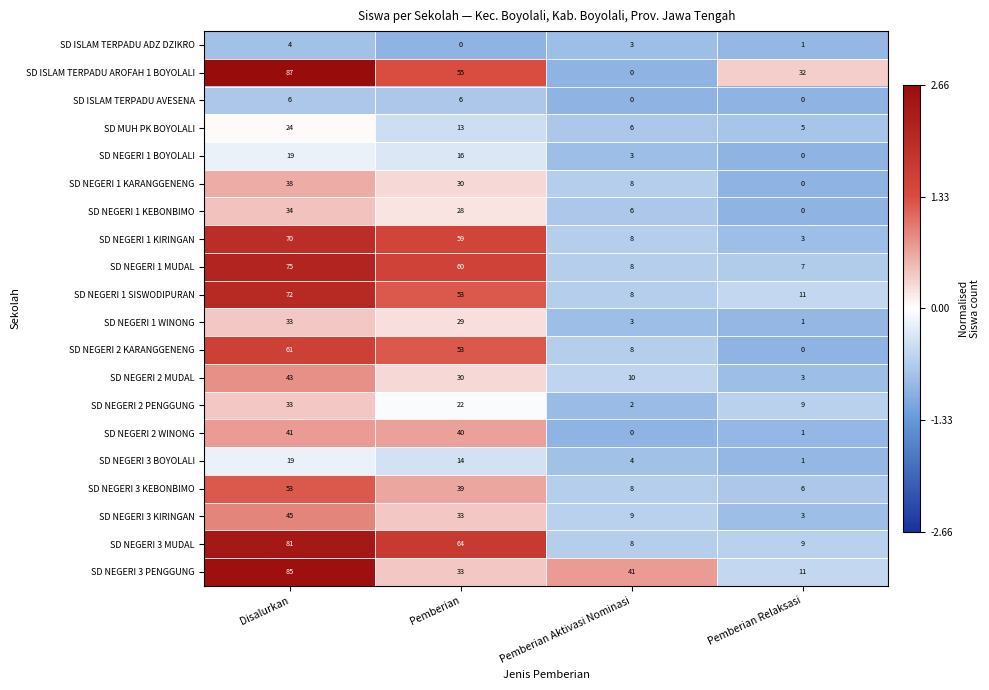

How many positive values does the SD ISLAM TERPADU AROFAH 1 BOYOLALI series have?

3